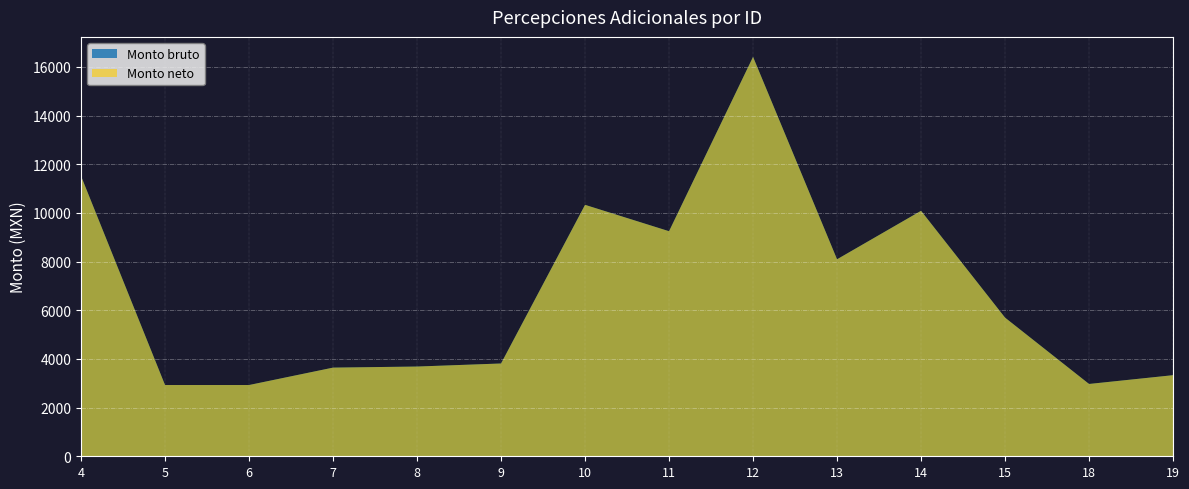

Reading right to left, what are all the values shown in this chart?

Monto bruto: 19=3333.3	18=2972.1	15=5698.2	14=10088.9	13=8096.3	12=16415.4	11=9250.1	10=10333.7	9=3813.8	8=3688.1	7=3643.9	6=2928.5	5=2928.5	4=11519.7
Monto neto: 19=3333.3	18=2972.1	15=5698.2	14=10088.9	13=8096.3	12=16415.4	11=9250.1	10=10333.7	9=3813.8	8=3688.1	7=3643.9	6=2928.5	5=2928.5	4=11519.7